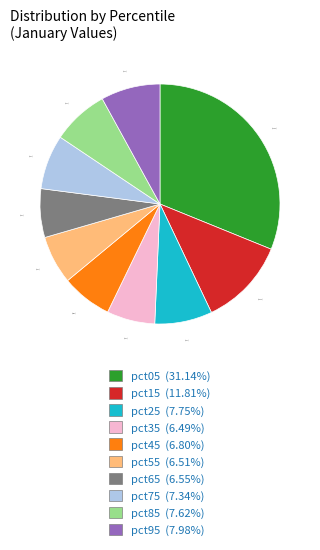

Is it true that pct45 is 20% of the pie?

False